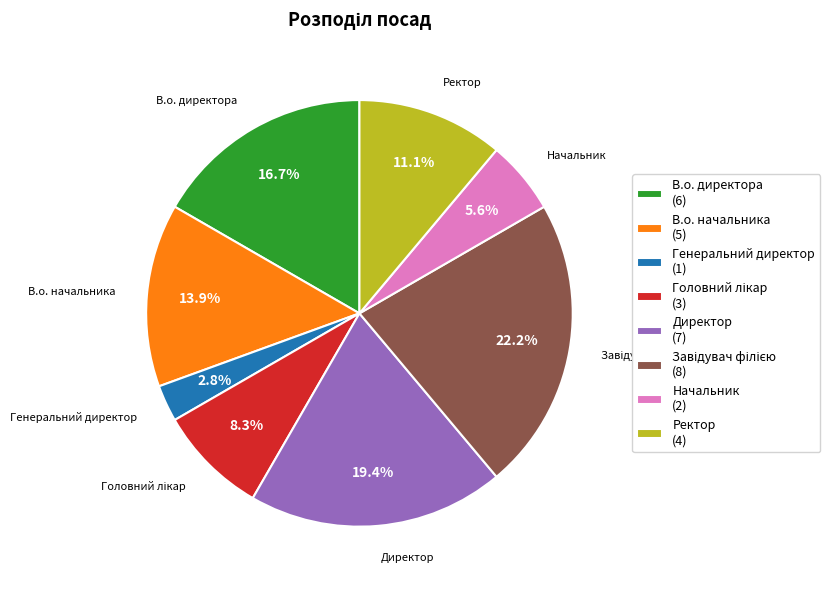

Which slice is the smallest?

Генеральний директор